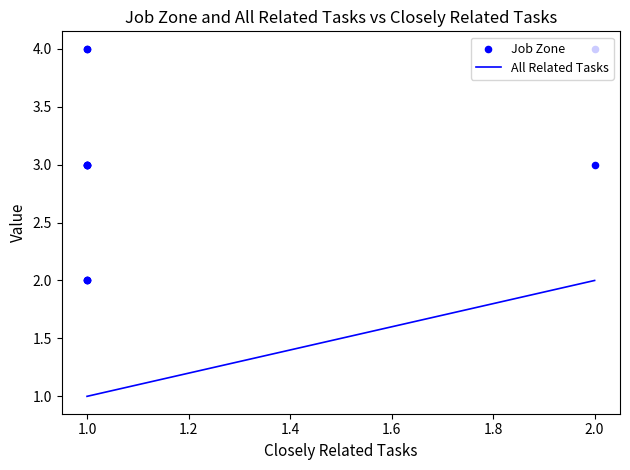

Which series has the largest total across all categories?

Job Zone